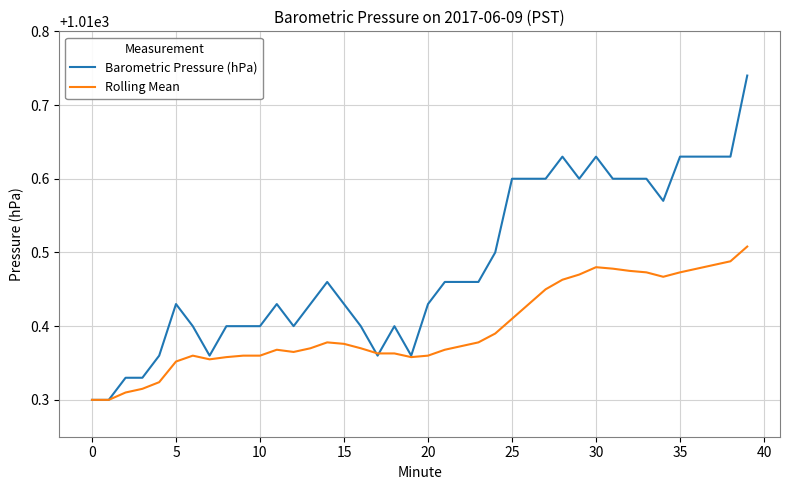

Which series has the largest total across all categories?

Barometric Pressure (hPa)